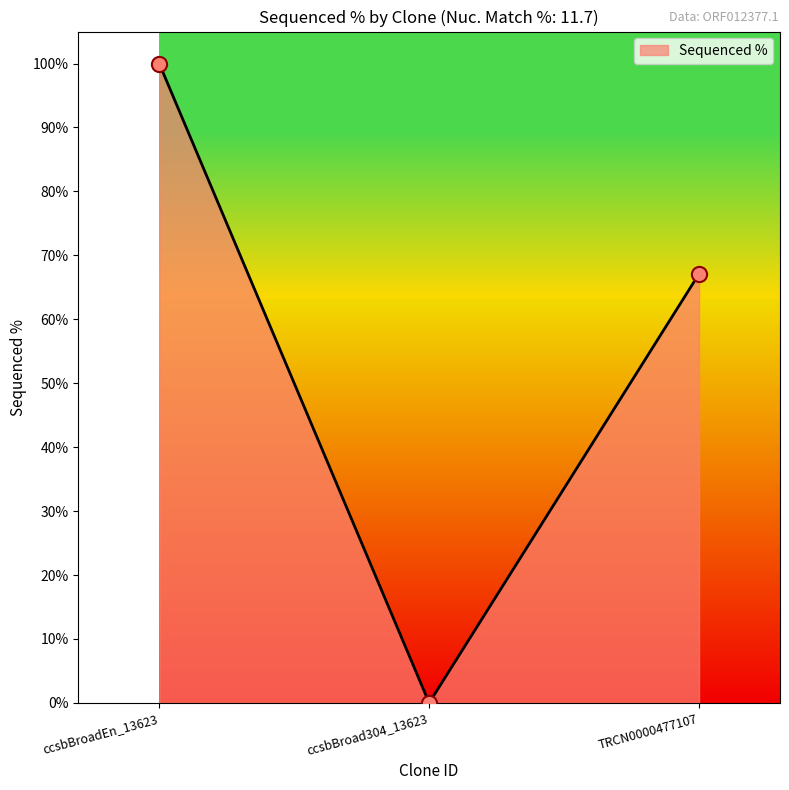

What is the change in value from ccsbBroadEn_13623 to ccsbBroad304_13623?

-100.0